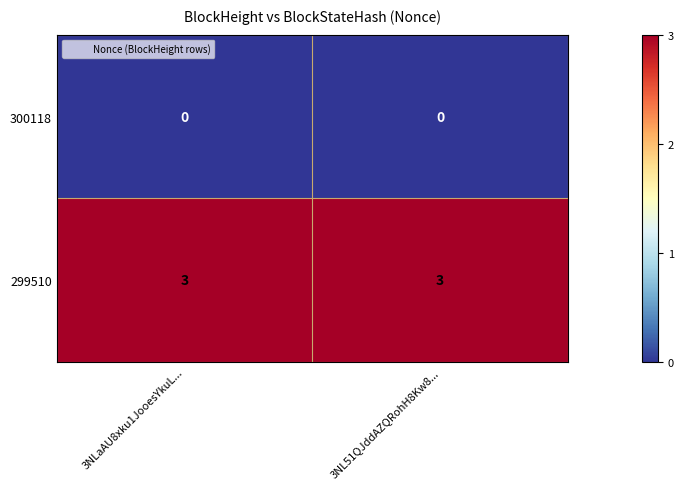

Is the value of 300118 at 3NLaAU8xku1JooesYkuL... greater than the value of 299510 at 3NLaAU8xku1JooesYkuL...?

No